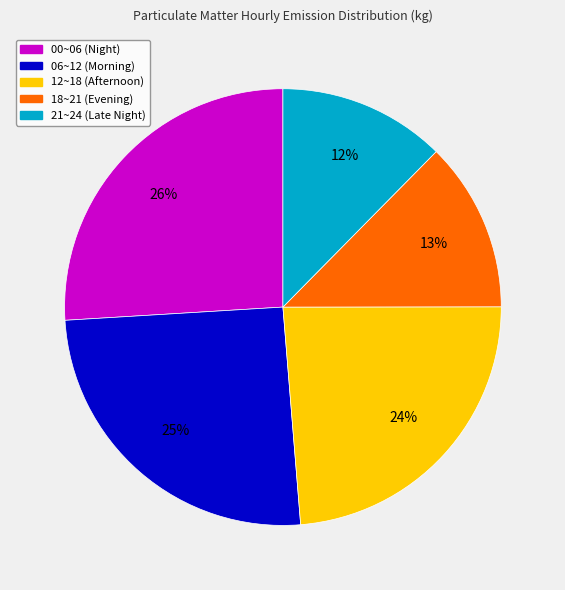

To the nearest percent, what portion does 00~06 (Night) represent?

26%